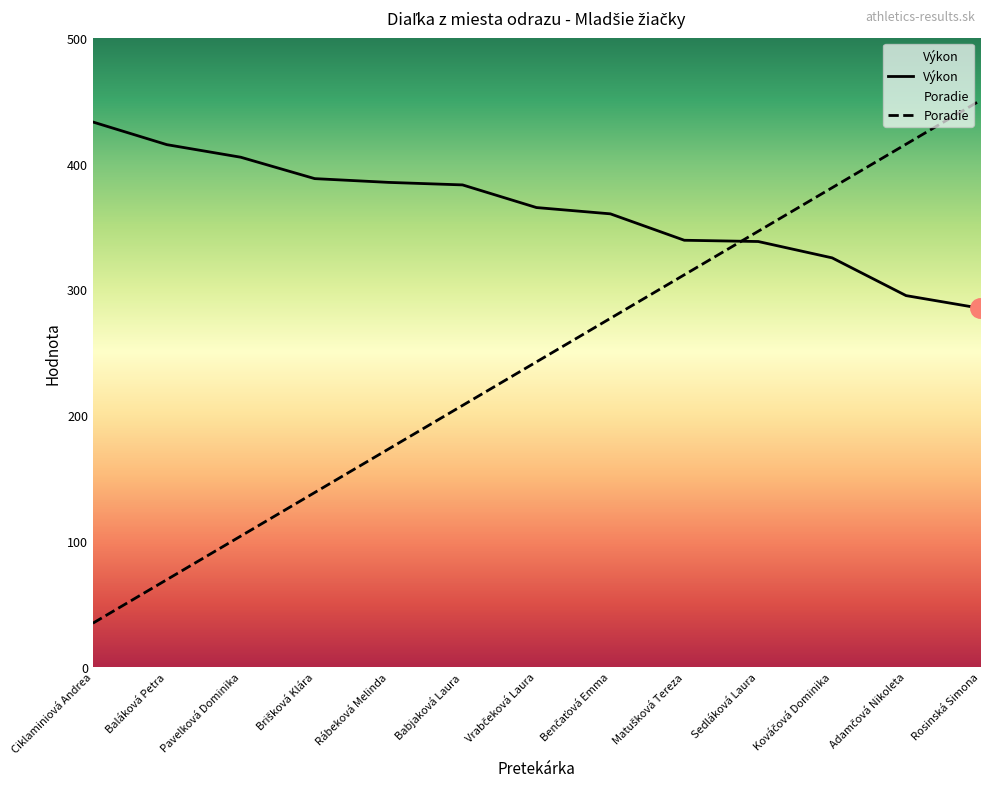

The Poradie series shows 346.5 at Babjaková Laura. True or false?

False